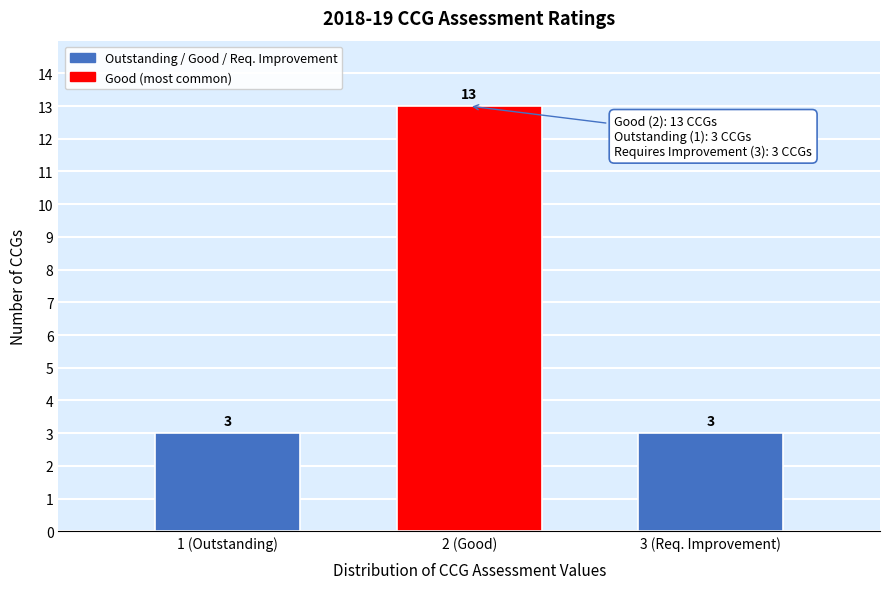

Reading left to right, extract all data points from this chart.

3	13	3